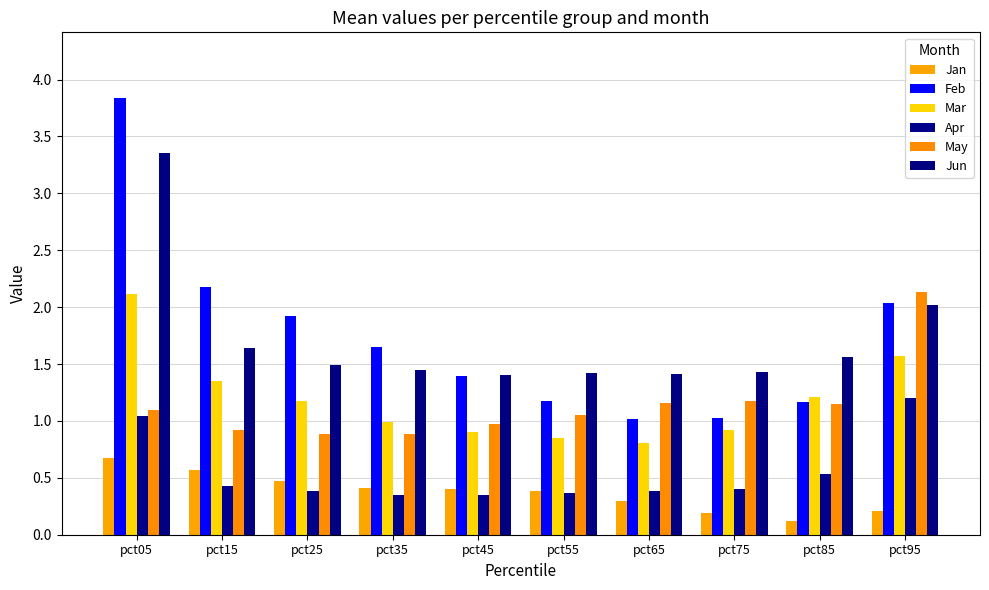

How many bars are there in each group?

6